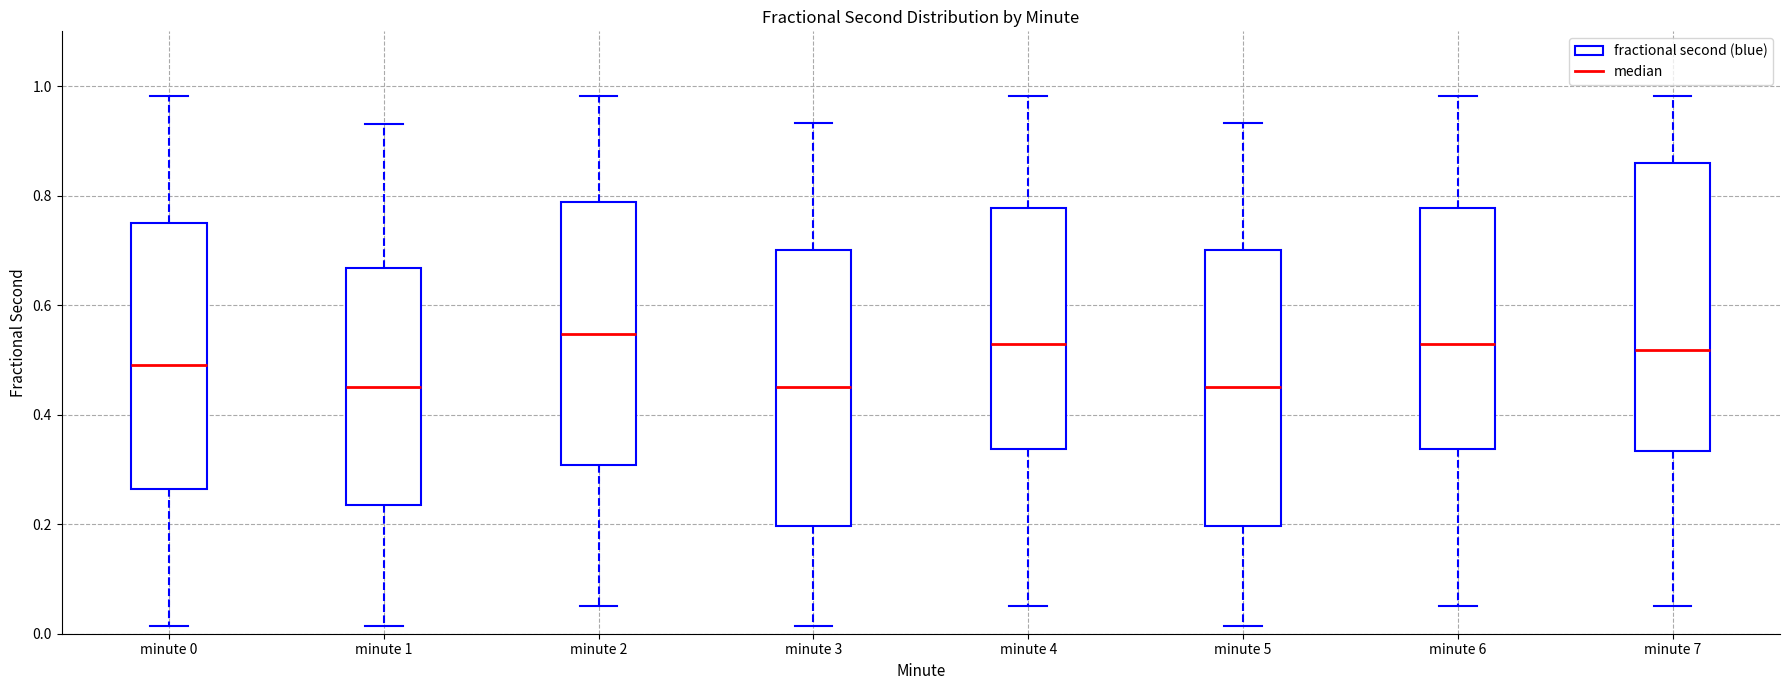

Reading left to right, read every box against the y-axis: the position of its median line, the range the box covers, and the ends of its whiskers. The values are not printed on the chart, so give them approximately, as read against the axis.

minute 0: median 0.50, box 0.26 to 0.74, whiskers 0.02 to 0.98
minute 1: median 0.46, box 0.24 to 0.66, whiskers 0.02 to 0.94
minute 2: median 0.54, box 0.30 to 0.78, whiskers 0.06 to 0.98
minute 3: median 0.46, box 0.20 to 0.70, whiskers 0.02 to 0.94
minute 4: median 0.52, box 0.34 to 0.78, whiskers 0.06 to 0.98
minute 5: median 0.46, box 0.20 to 0.70, whiskers 0.02 to 0.94
minute 6: median 0.52, box 0.34 to 0.78, whiskers 0.06 to 0.98
minute 7: median 0.52, box 0.34 to 0.86, whiskers 0.06 to 0.98